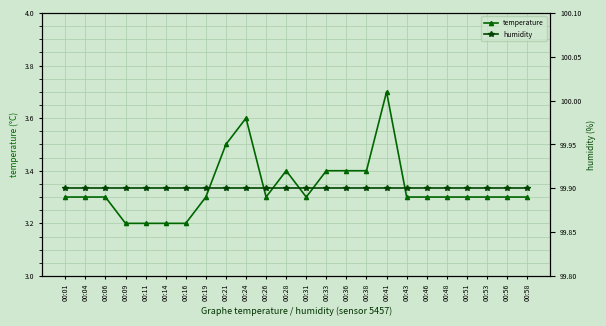

What is the sum of all temperature values?

80.1